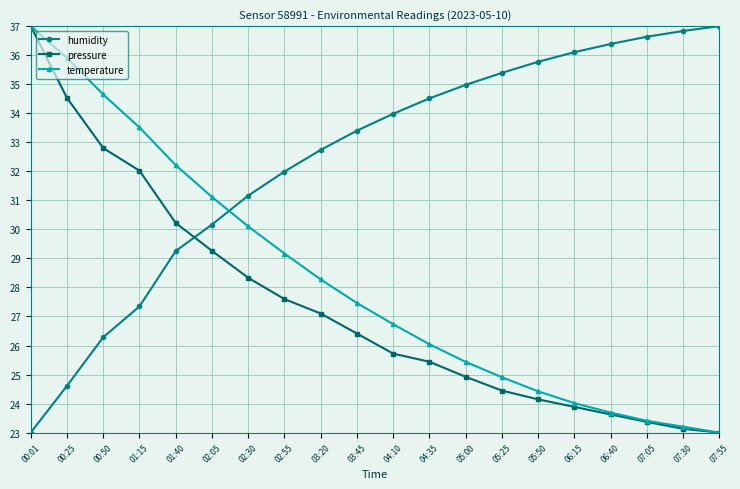

Does the chart display data point markers on the line(s)?

Yes